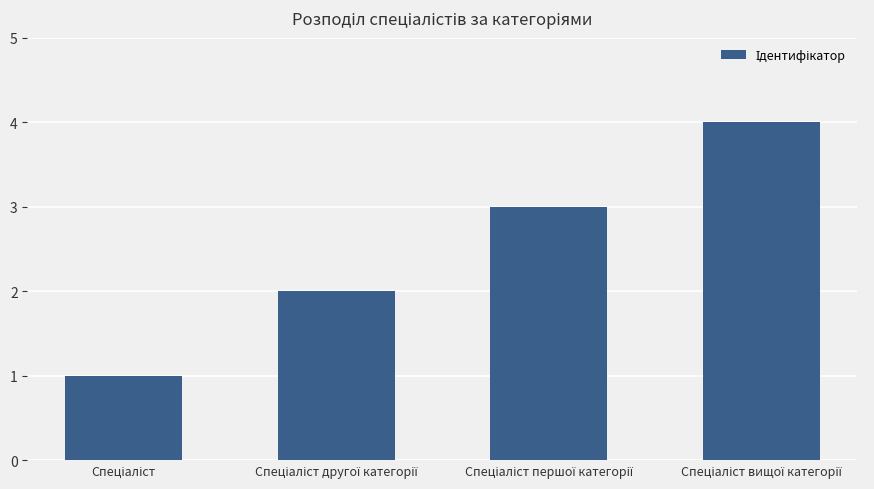

Reading left to right, extract all data points from this chart.

1	2	3	4